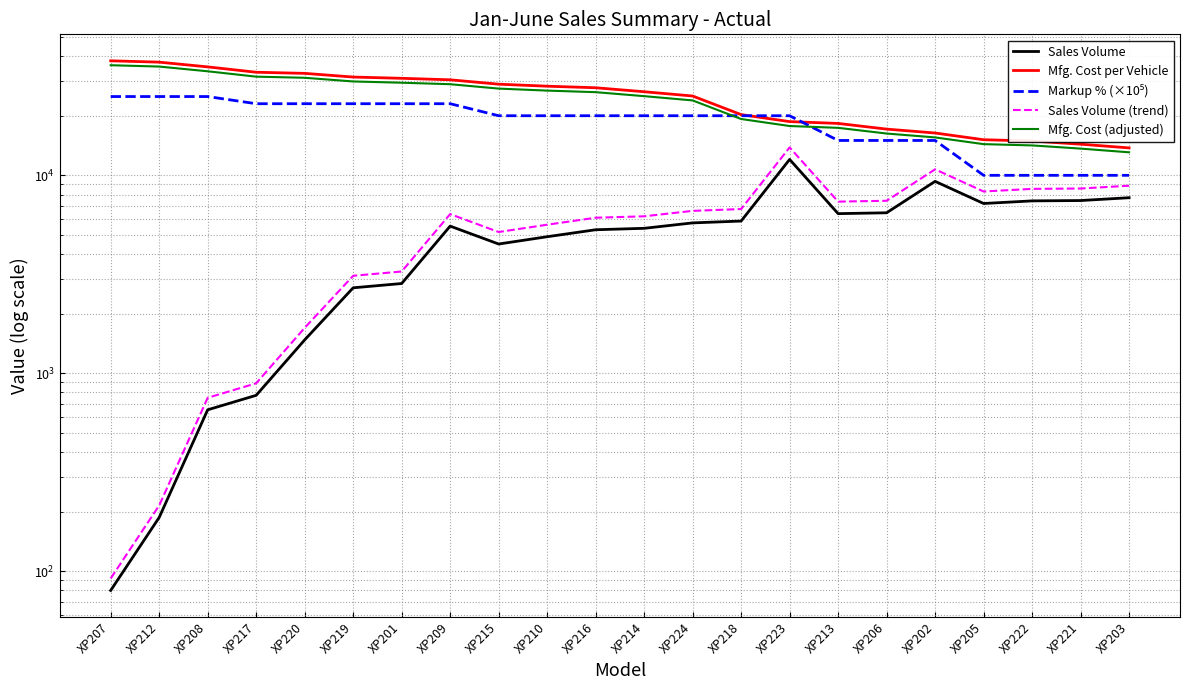

At which label does Sales Volume (trend) first exceed 6369?

XP209